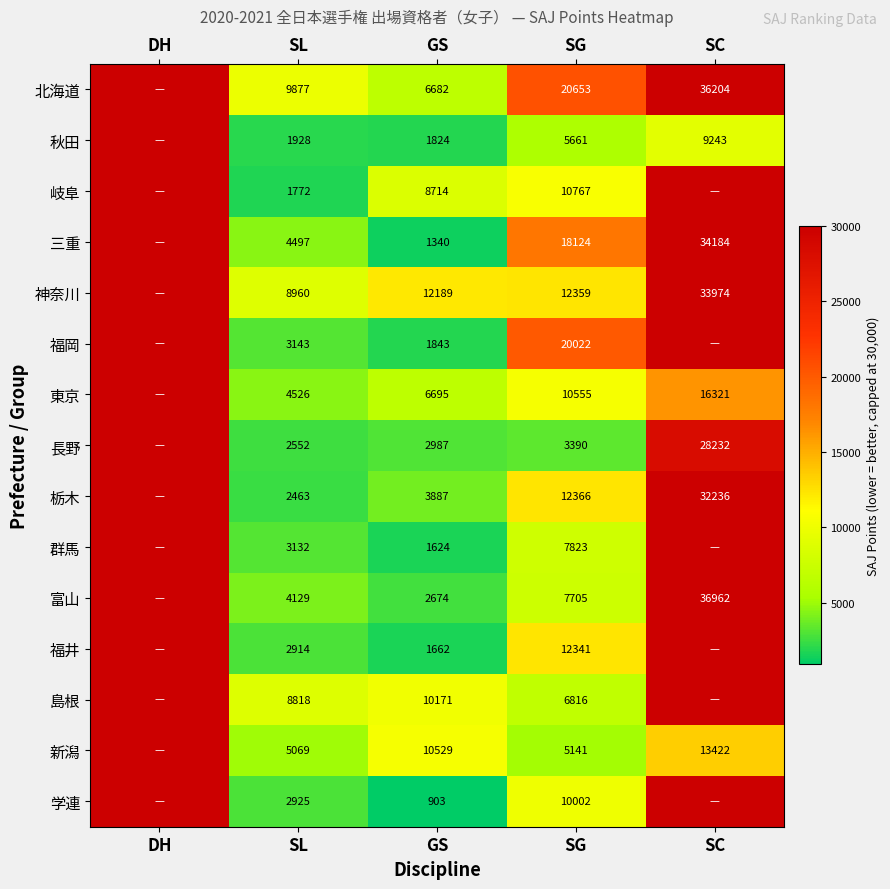

Is the value of 三重 at SC greater than the value of 東京 at SC?

Yes